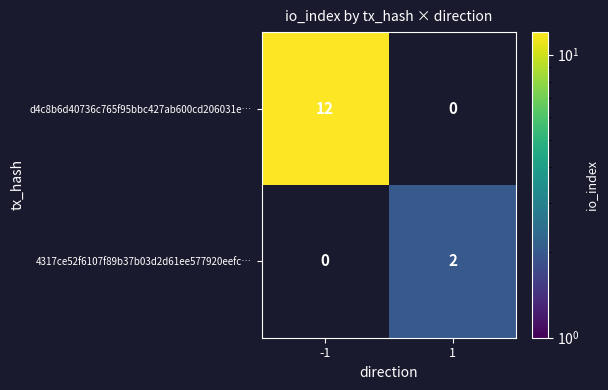

True or false: 4317ce52f6107f89b37b03d2d61ee577920eefc… has a value of 2 at 1.

True